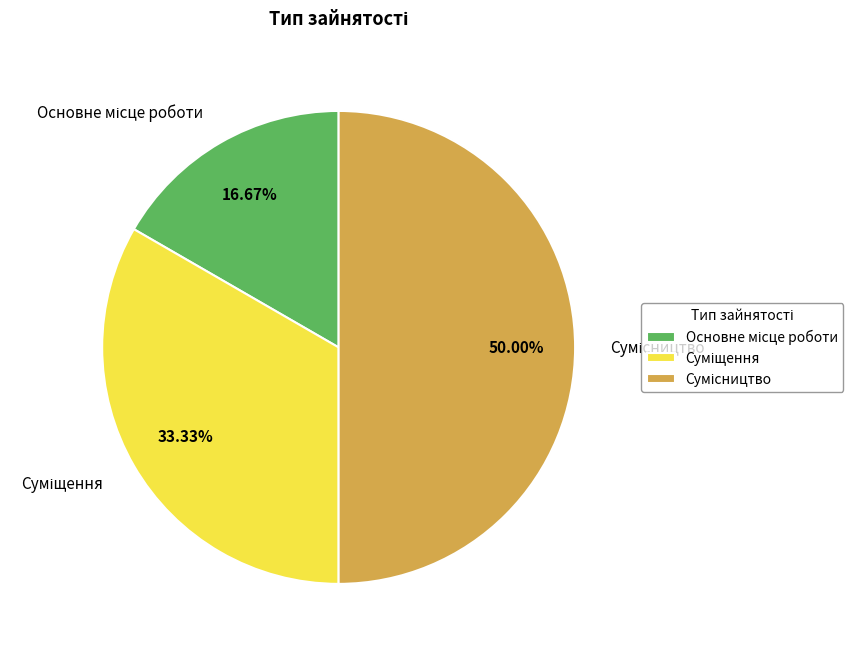

True or false: Суміщення accounts for 33% of the total.

True